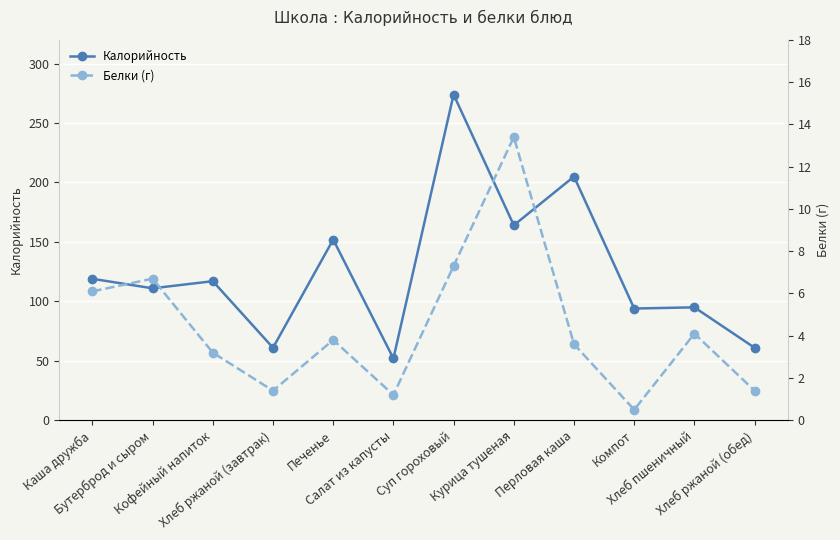

What is the value of the Калорийность point at the 2nd from the left?

111